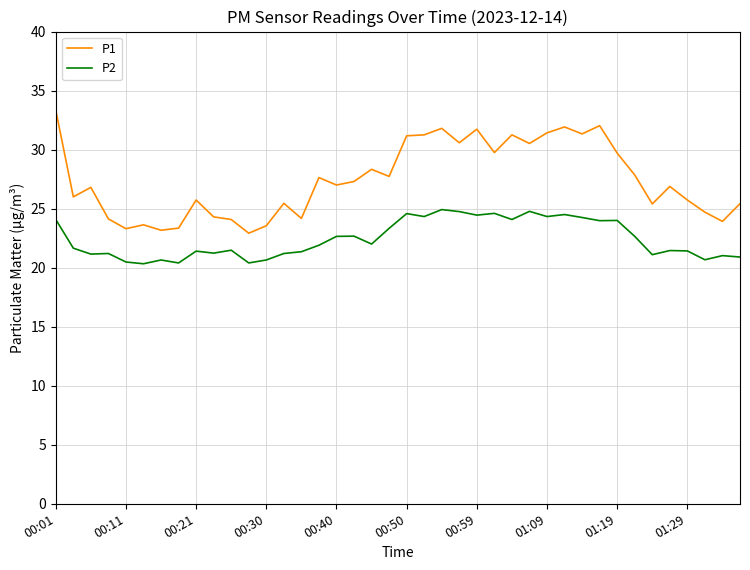

What is the difference between the maximum and minimum values in the P2 series?

4.6